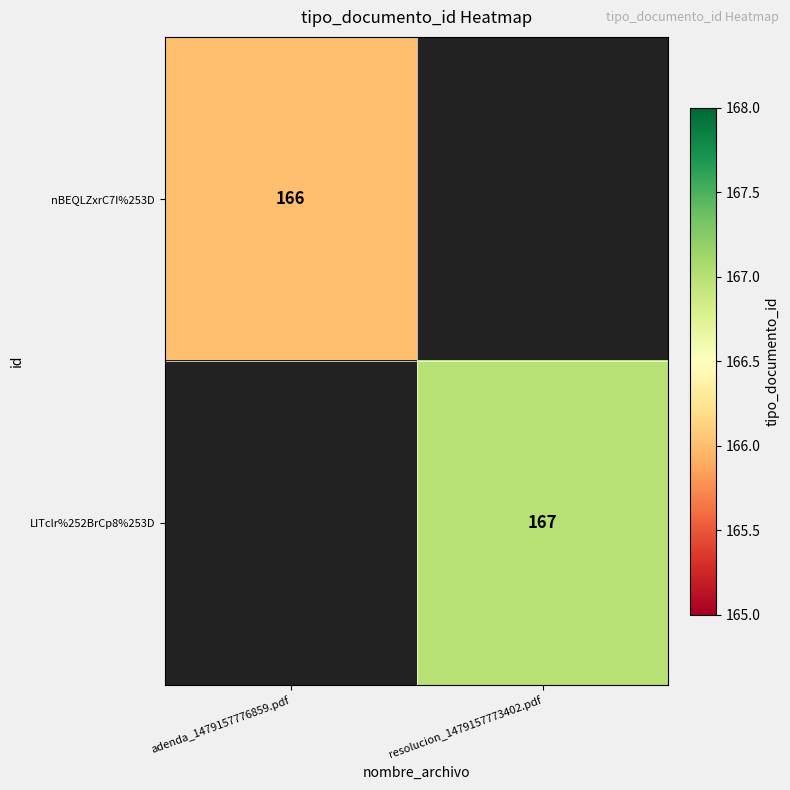

At how many categories does at least one series exceed 166?

1